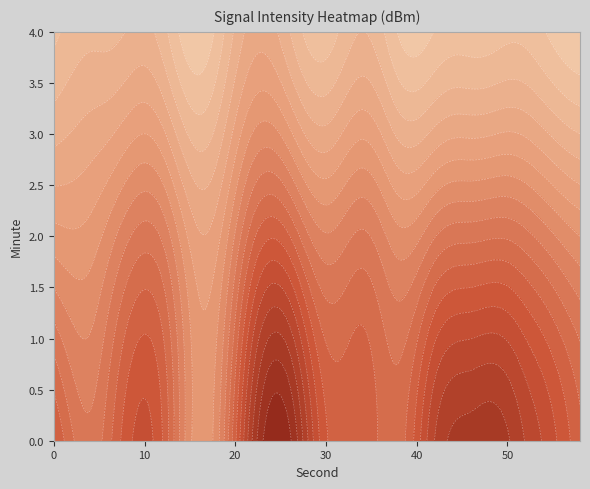

How many data points in 1 are less than -129?

19